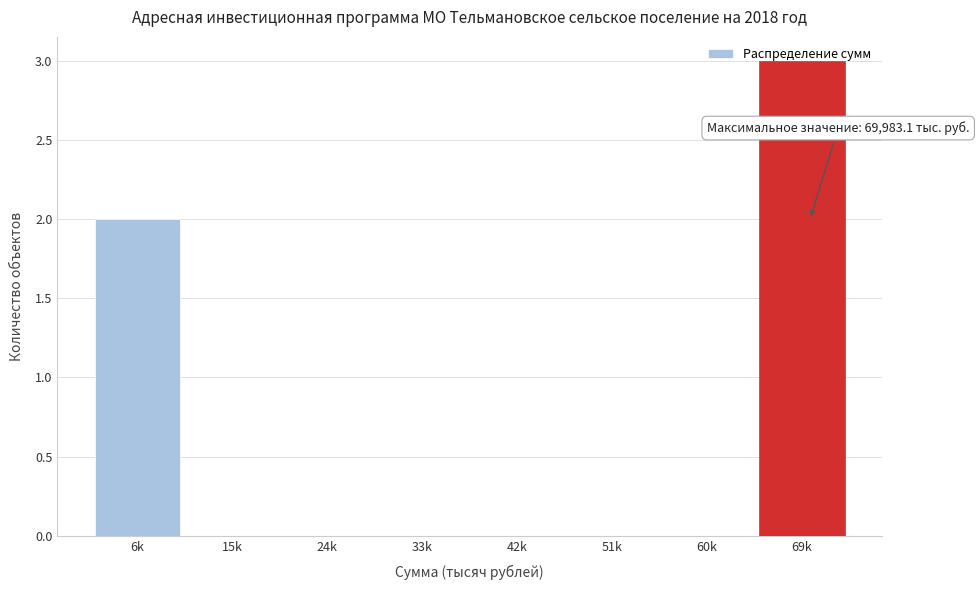

The value at 33k is 0. True or false?

True